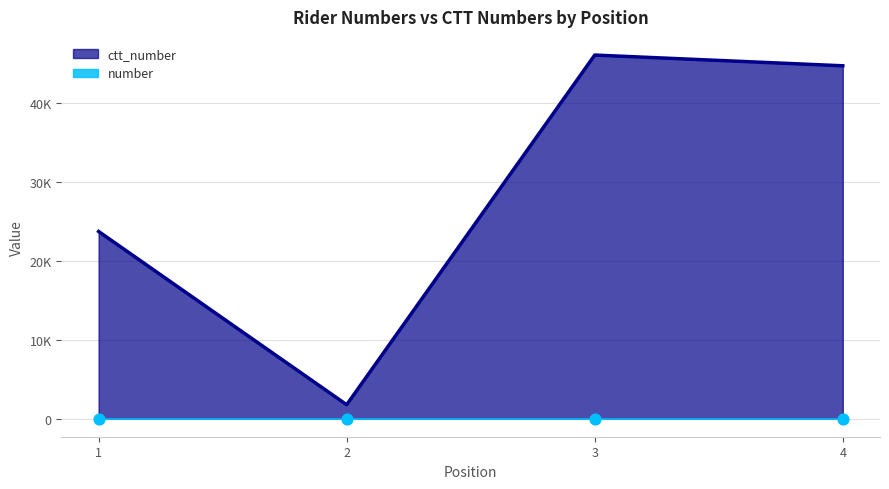

At which category is the sum across all series the highest?

3